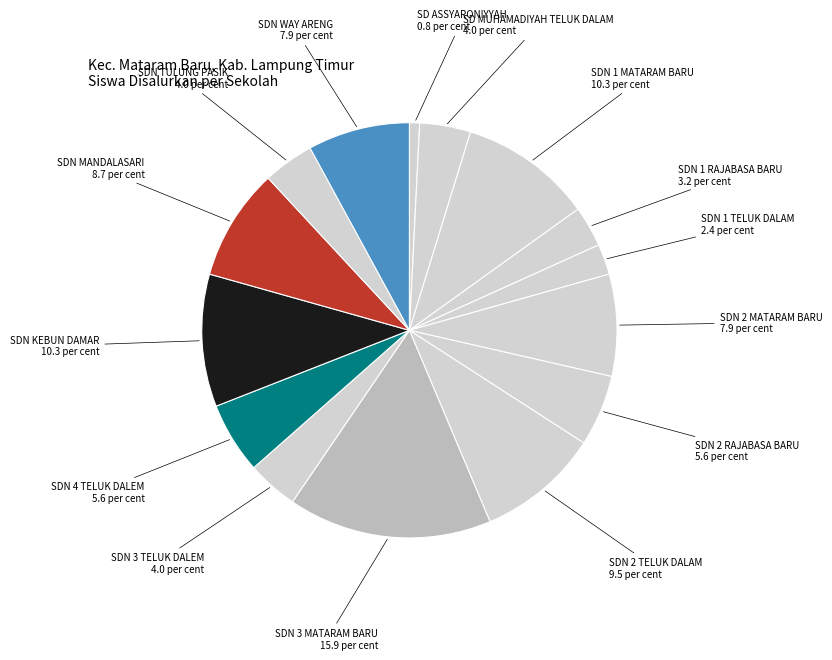

How many segments does this pie chart have?

15